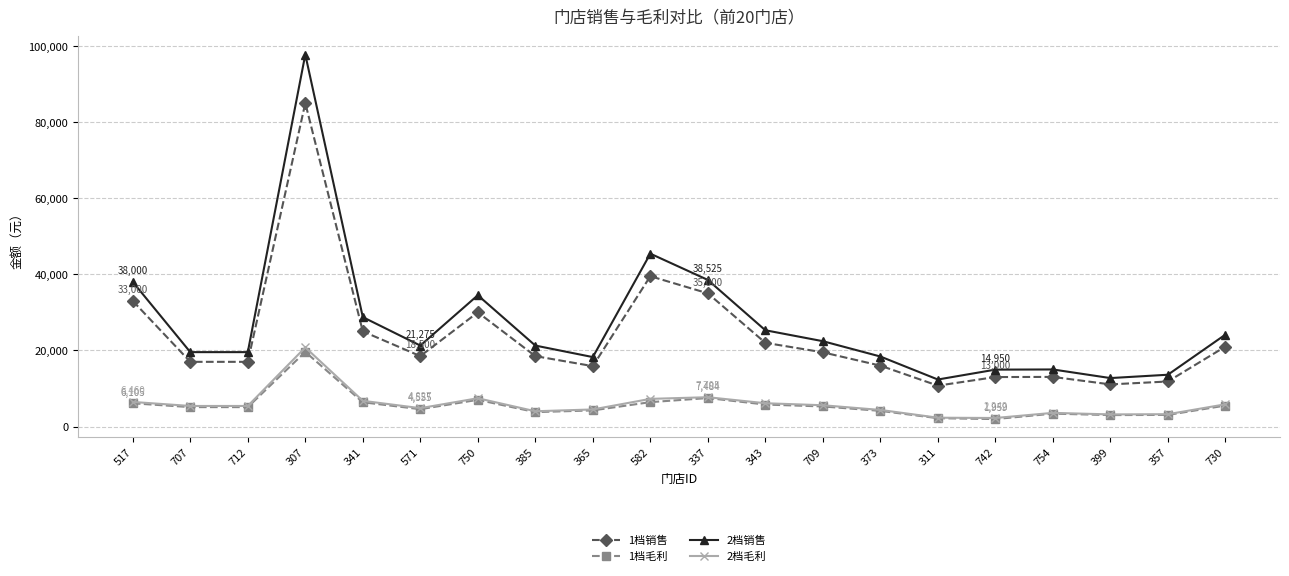

What is the lowest value of the 1档销售 series?

10743.9